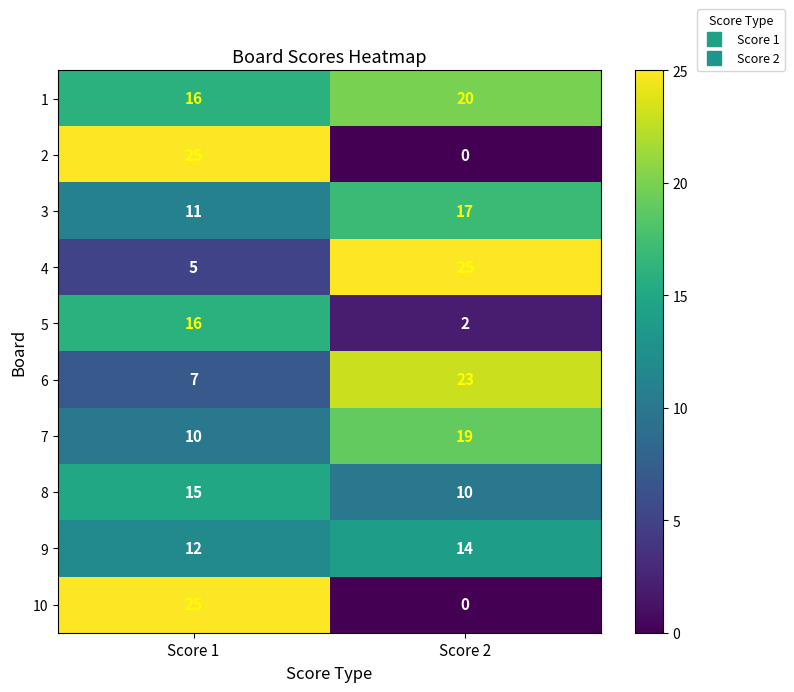

Is it true that 5 equals 1 at Score 2?

False